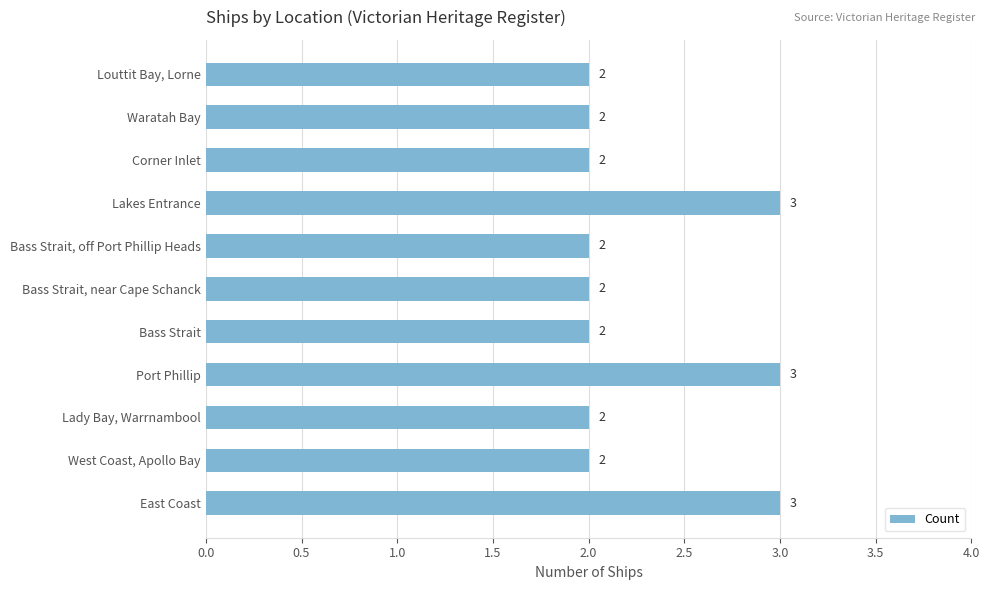

What is the smallest value displayed?

2